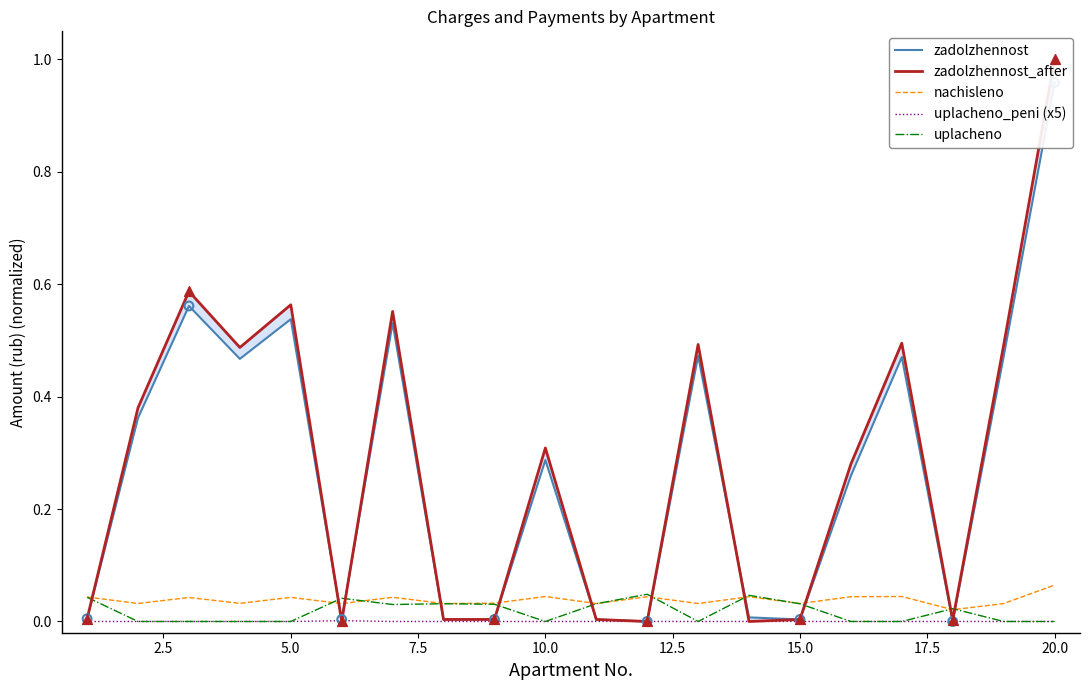

Which series has the largest Y range (max minus min)?

zadolzhennost_after